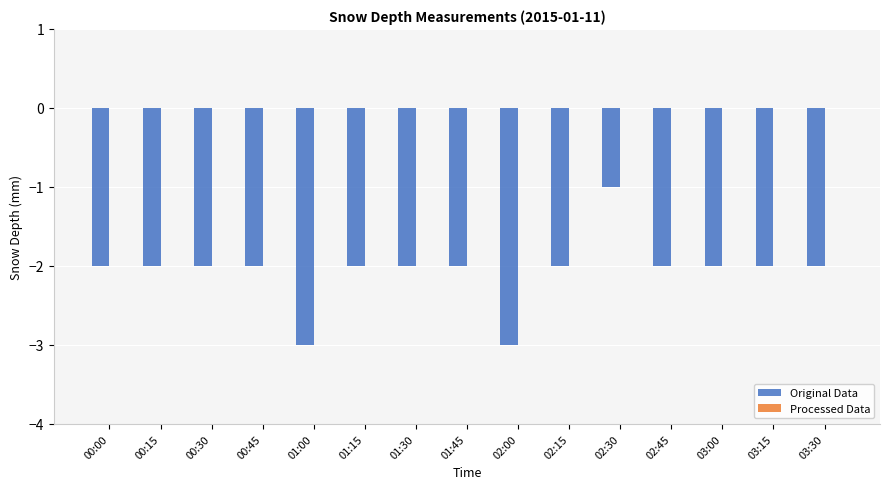

Reading left to right, what are all the values shown in this chart?

-2	-2	-2	-2	-3	-2	-2	-2	-3	-2	-1	-2	-2	-2	-2